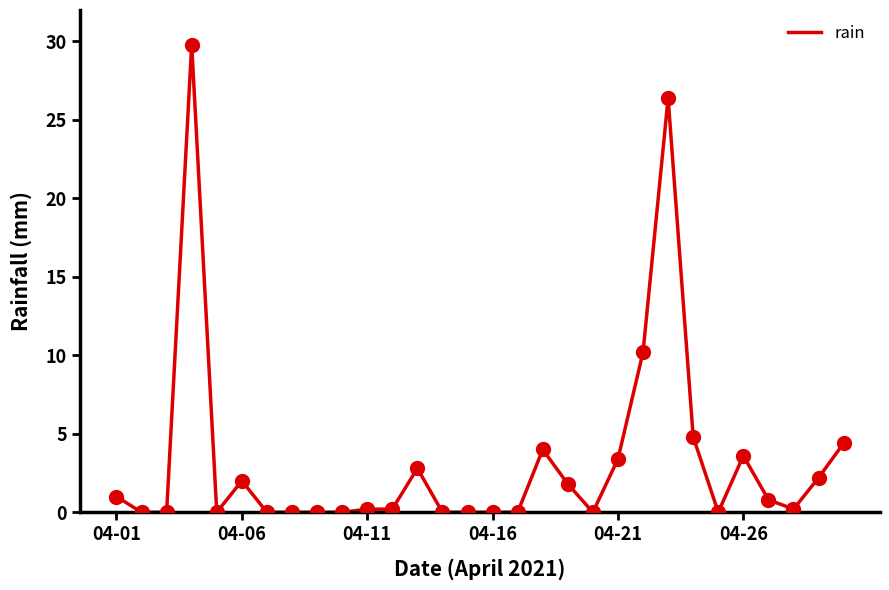

What is the difference between the maximum and minimum values?

29.8